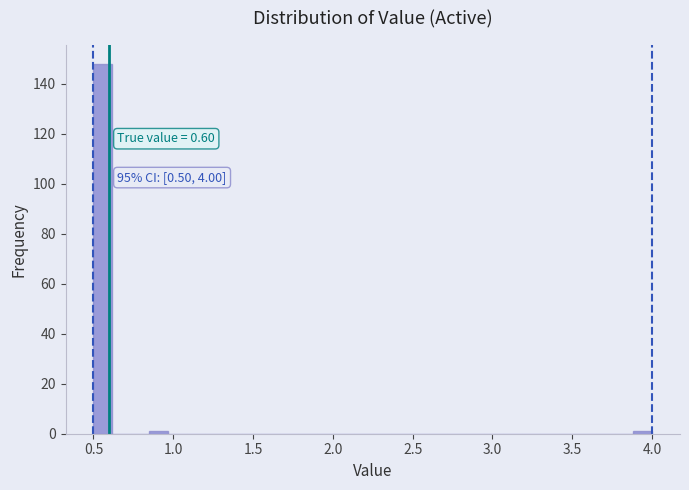

Around what value on the x-axis is the tallest bar? Give the approximate position of its centre, as read against the axis.

0.55